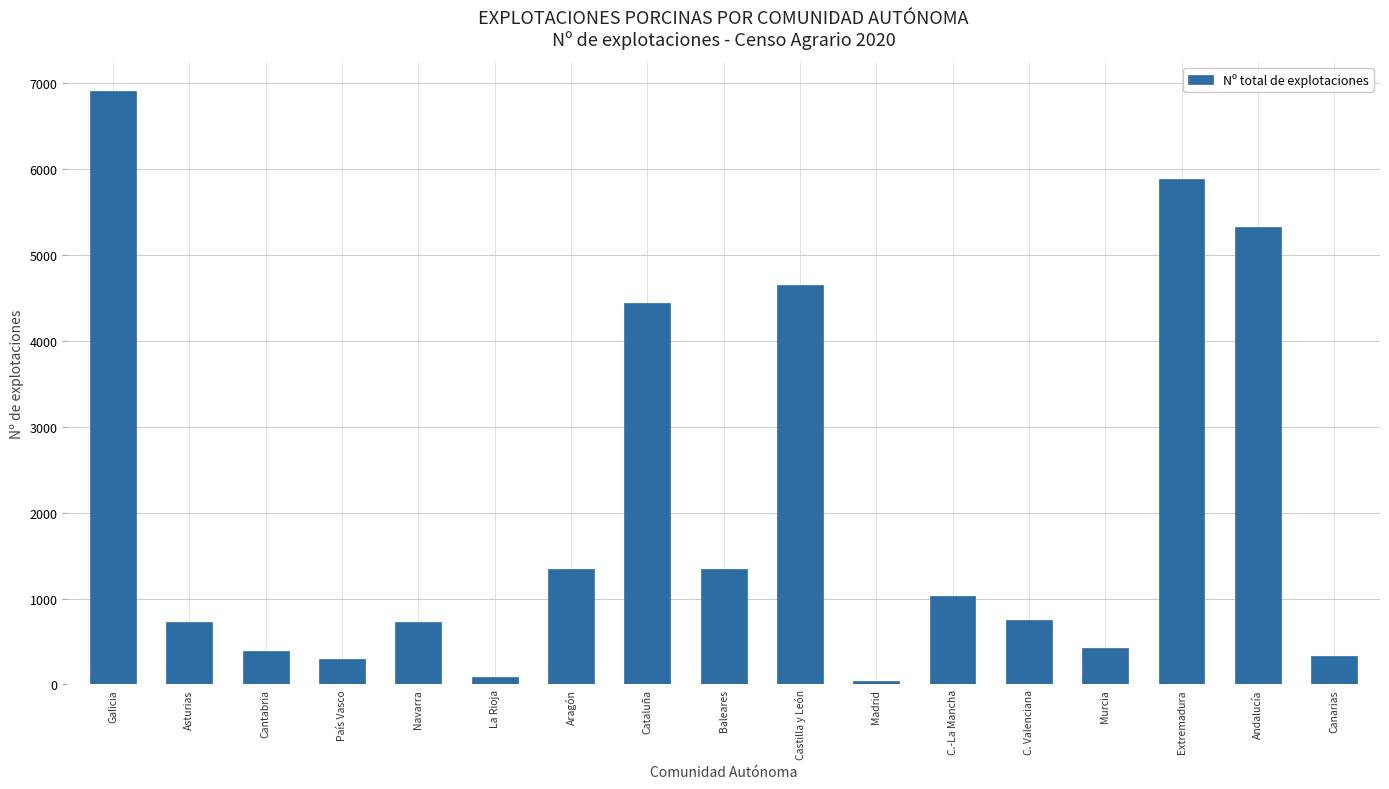

What is the change in value from Andalucía to Canarias?

-4993